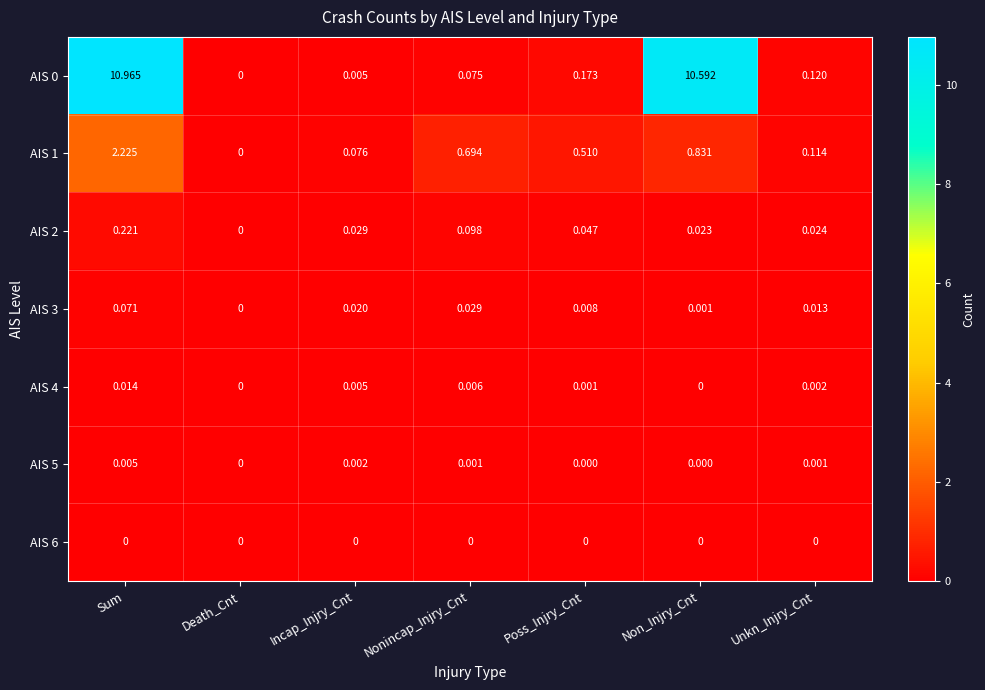

Is the value of AIS 3 at Unkn_Injry_Cnt greater than the value of AIS 5 at Non_Injry_Cnt?

Yes